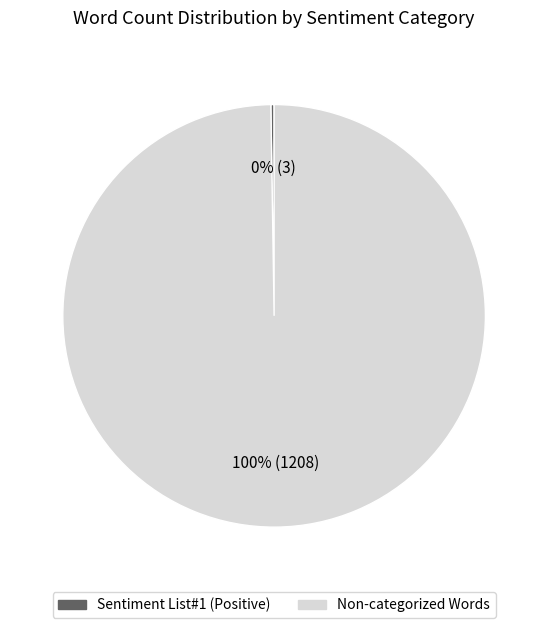

Which category accounts for the majority?

Non-categorized Words